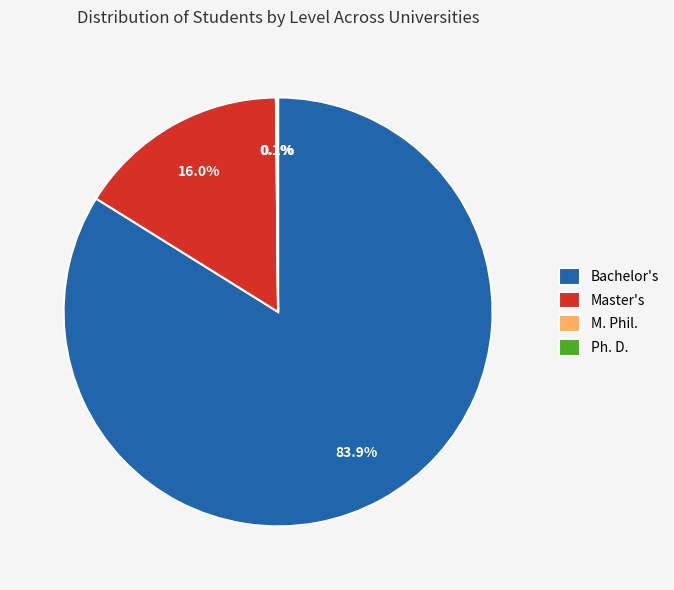

Does Master's account for over 50% of the chart?

No